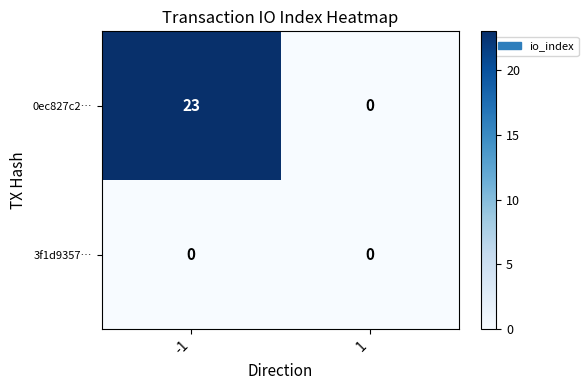

Reading right to left, what are all the values shown in this chart?

0ec827c2…: 0	23
3f1d9357…: 0	0